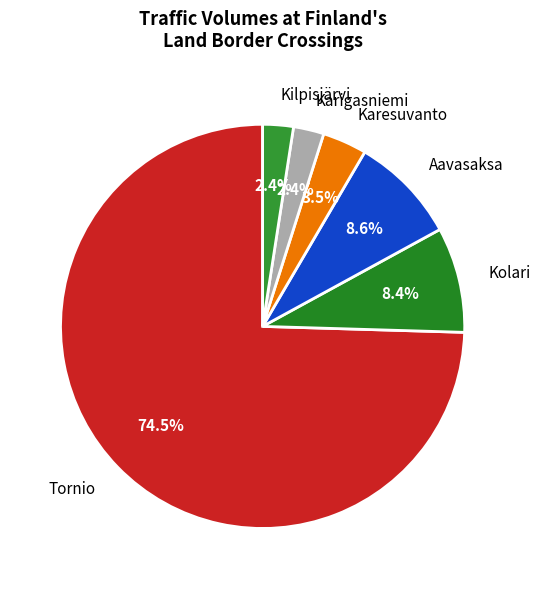

Combined, do Karigasniemi and Tornio account for over 50%?

Yes